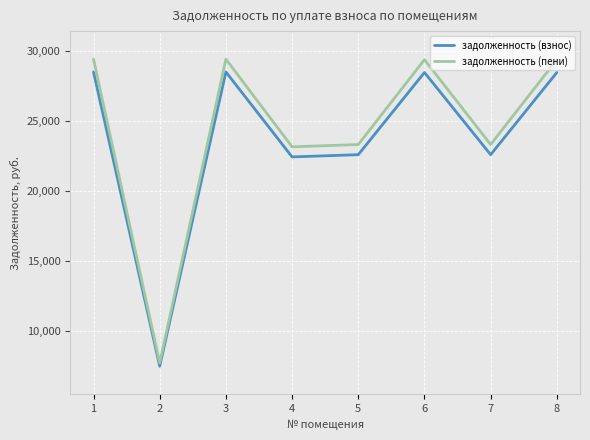

Rank the series at 6 from highest to lowest value.

задолженность (пени), задолженность (взнос)